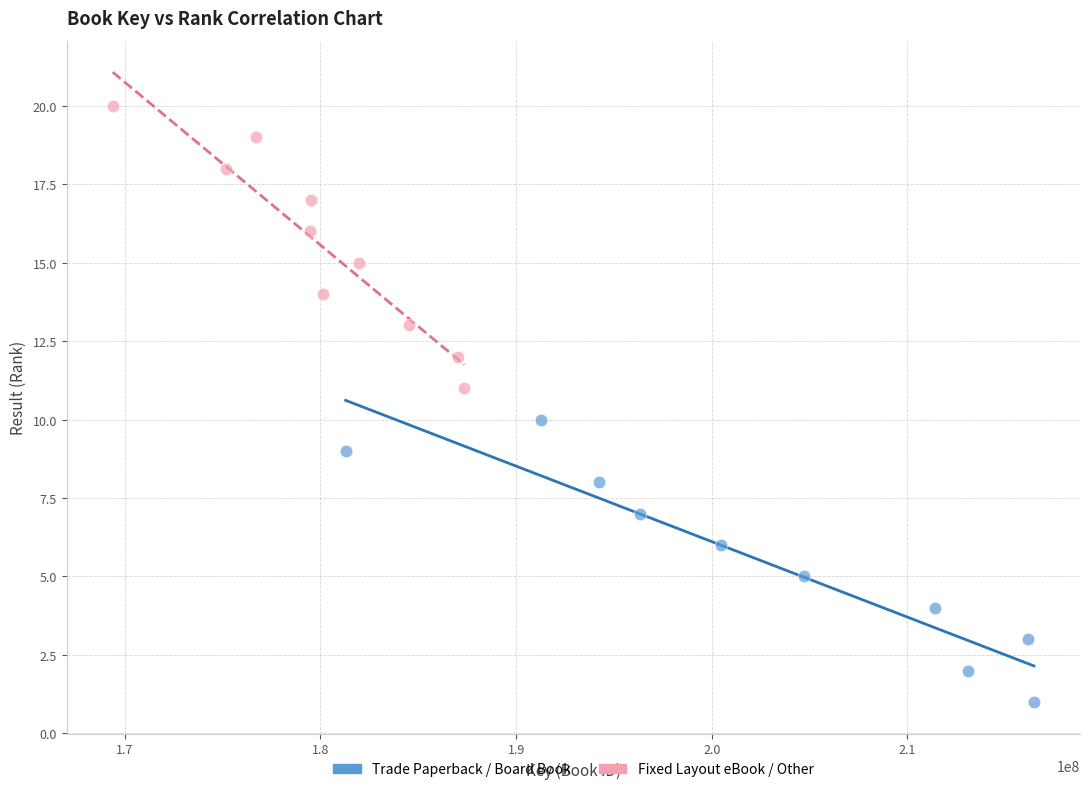

Which series contains the highest Y value?

Fixed Layout eBook / Other